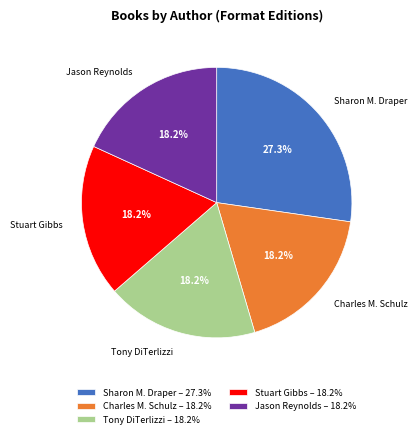

What is the ratio of the value at Tony DiTerlizzi to the value at Stuart Gibbs?

1.0